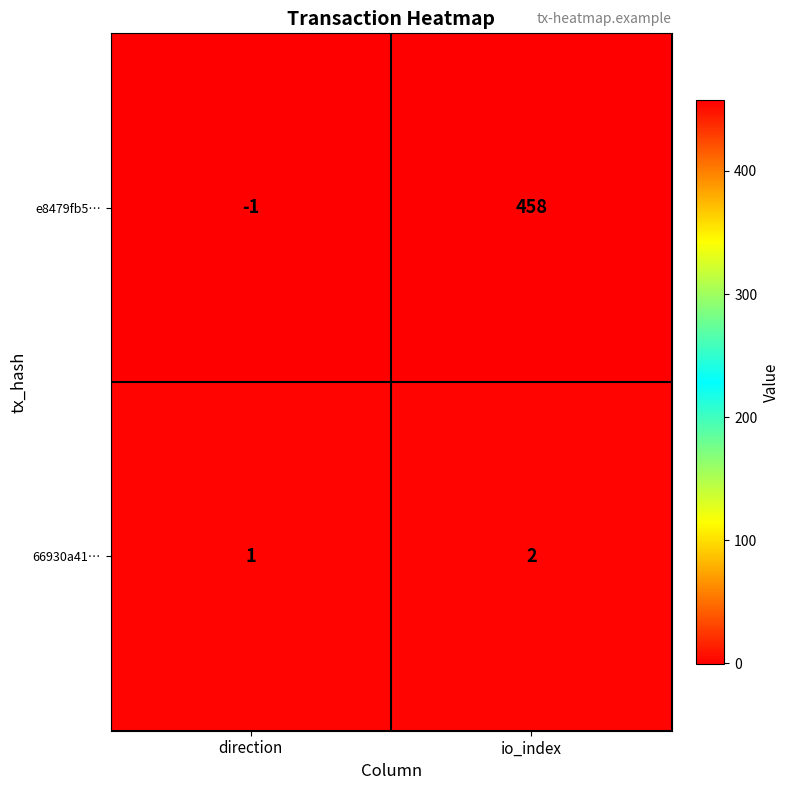

What is the difference between the e8479fb5… values at direction and io_index?

459